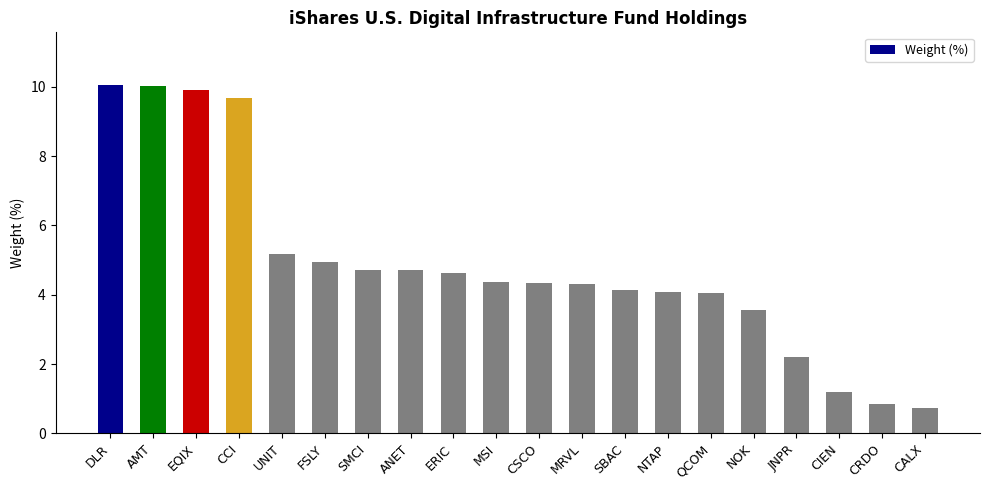

What is the ratio of the value at ERIC to the value at DLR?

0.5